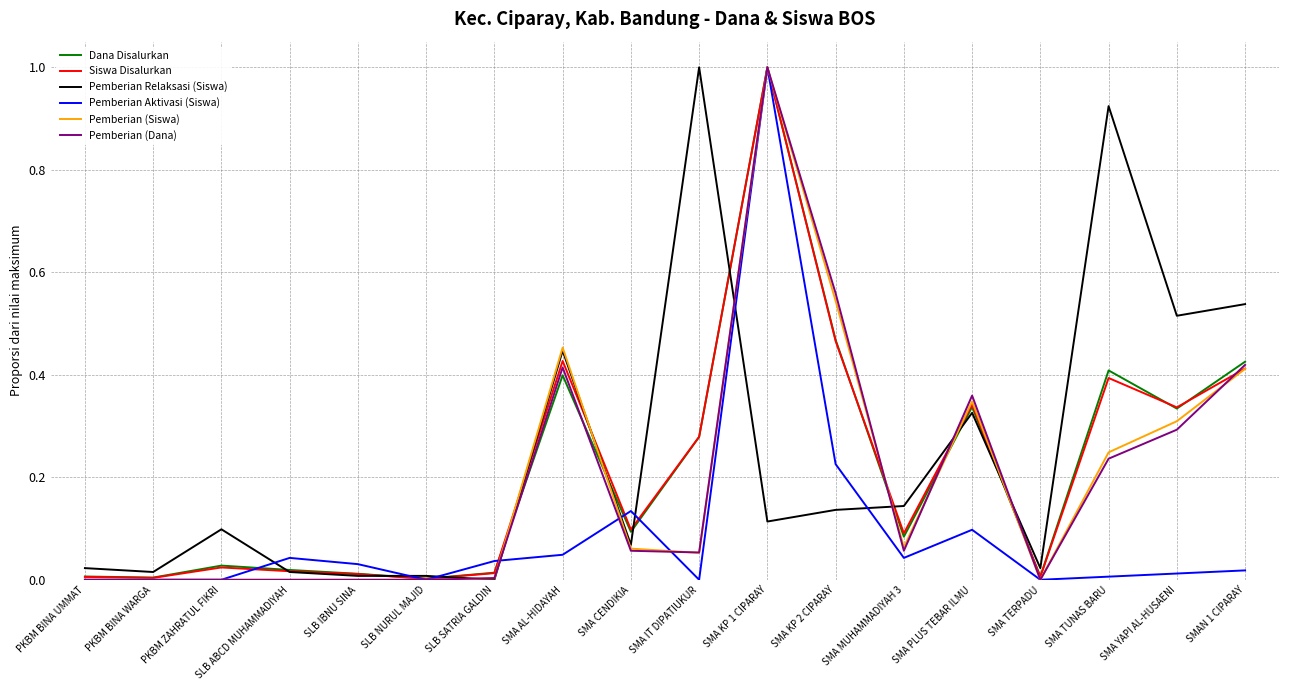

Between SLB NURUL MAJID and SMA AL-HIDAYAH, which series saw the biggest shift?

Pemberian (Siswa)